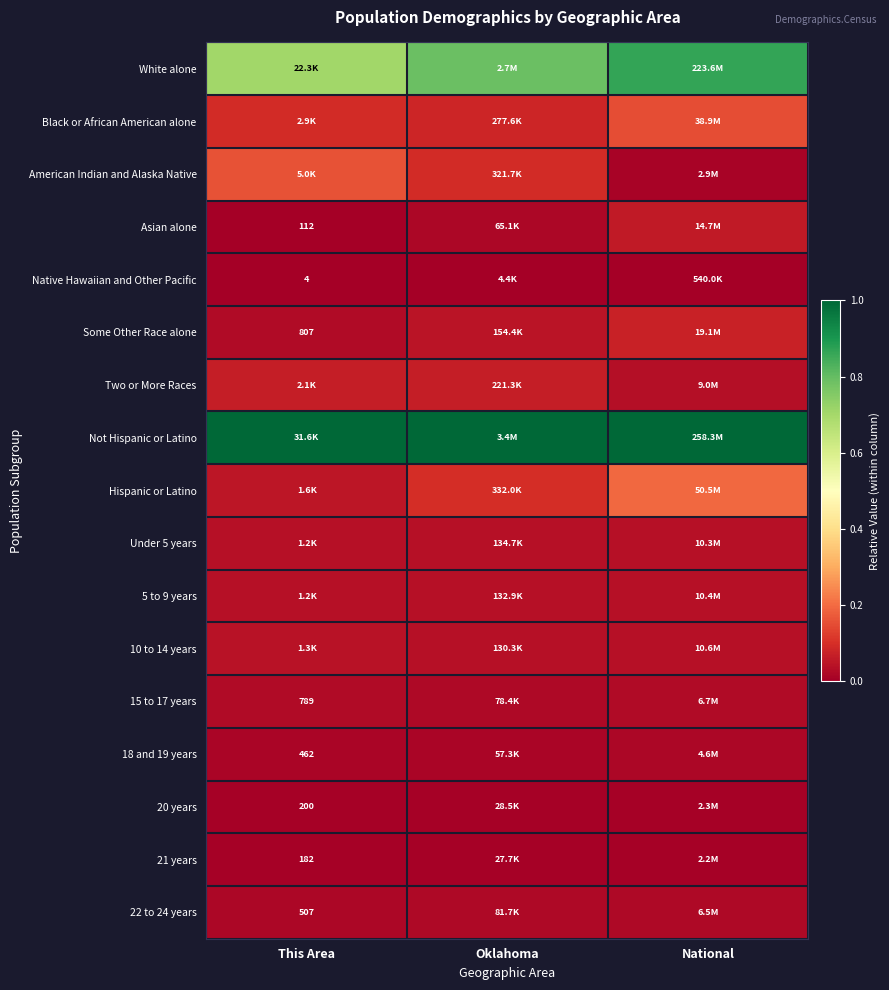

Rank the series at Oklahoma from lowest to highest value.

Native Hawaiian and Other Pacific, 21 years, 20 years, 18 and 19 years, Asian alone, 15 to 17 years, 22 to 24 years, 10 to 14 years, 5 to 9 years, Under 5 years, Some Other Race alone, Two or More Races, Black or African American alone, American Indian and Alaska Native, Hispanic or Latino, White alone, Not Hispanic or Latino